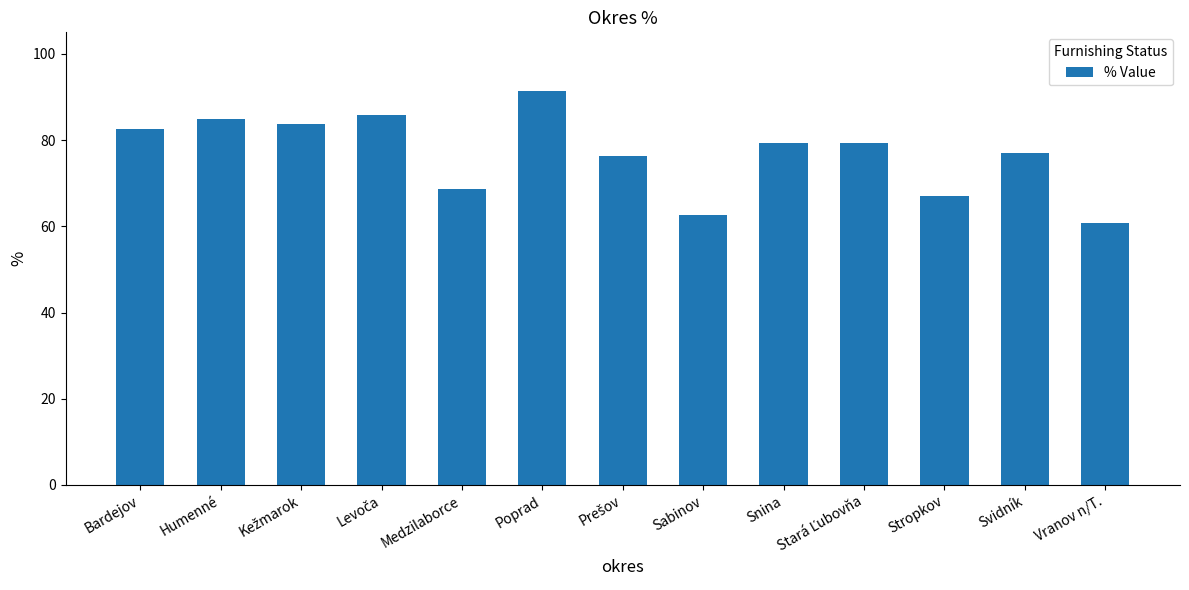

What is the ratio of the value at Bardejov to the value at Snina?

1.0